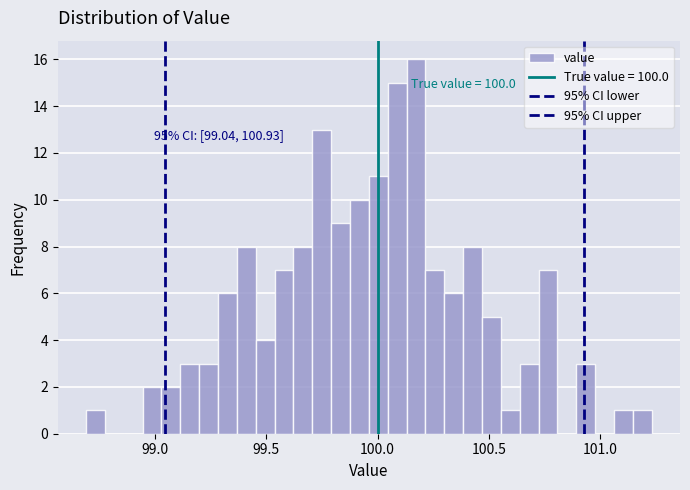

Read against the x-axis, roughly where is the centre of the tallest bar?

100.15